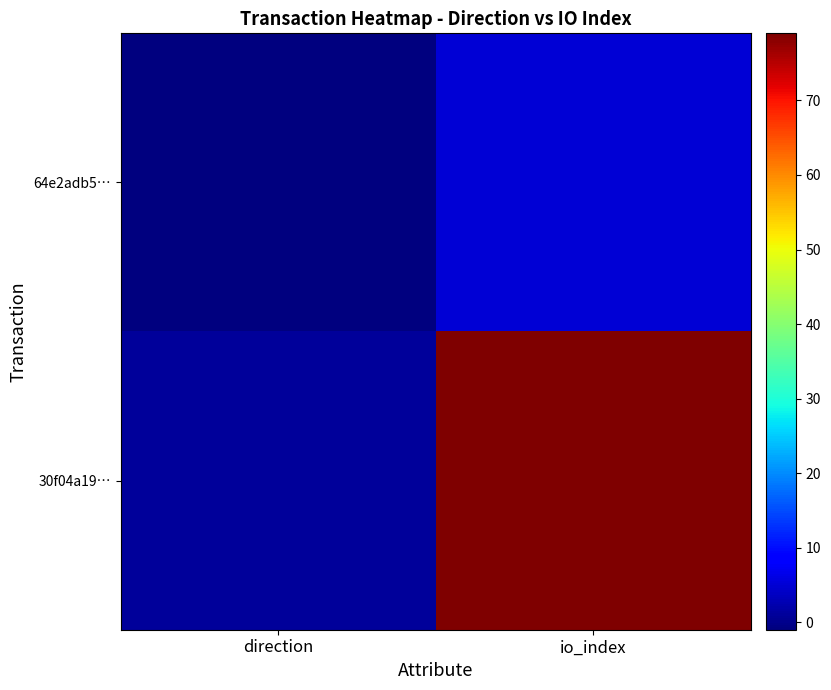

At which category is the sum across all series the highest?

io_index